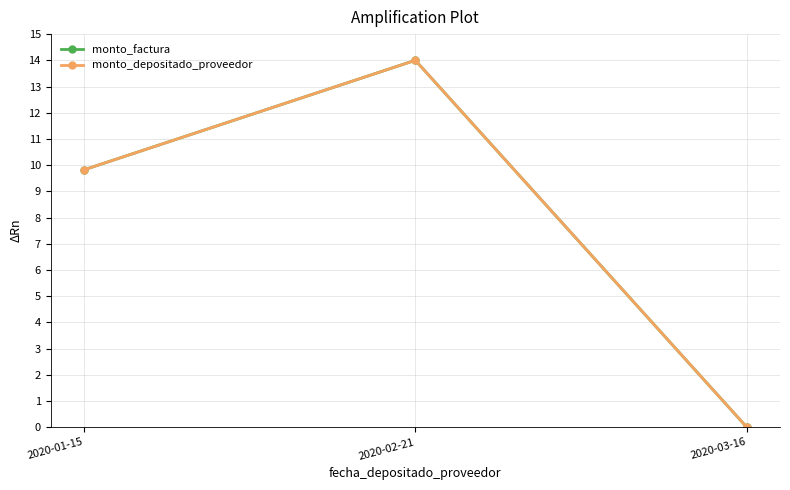

List the labels in order of monto_depositado_proveedor value, largest first.

2020-02-21, 2020-01-15, 2020-03-16